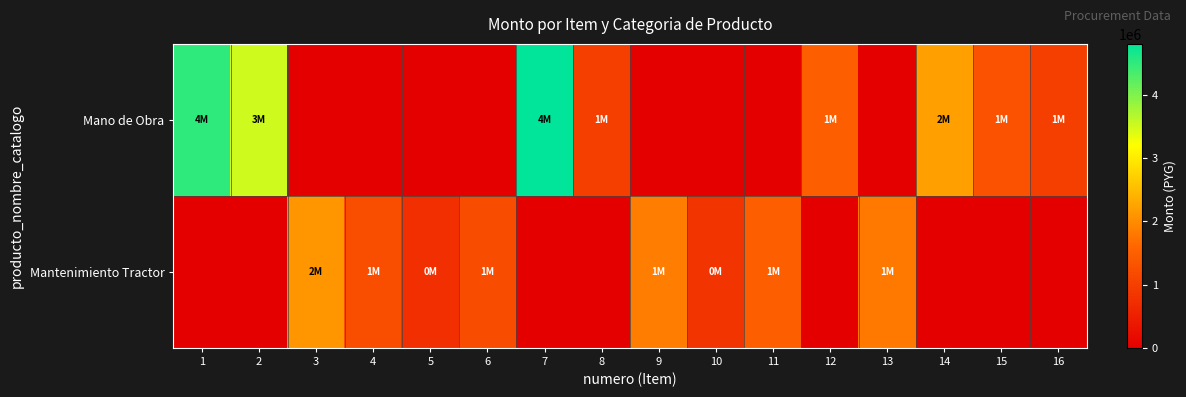

Reading left to right, list all the values displayed in this chart.

Mano de Obra: 1=4500000	2=3500000	3=0	4=0	5=0	6=0	7=4800000	8=1000000	9=0	10=0	11=0	12=1500000	13=0	14=2200000	15=1300000	16=1000000
Mantenimiento Tractor: 1=0	2=0	3=2100000	4=1230000	5=750000	6=1200000	7=0	8=0	9=1840000	10=850000	11=1500000	12=0	13=1800000	14=0	15=0	16=0